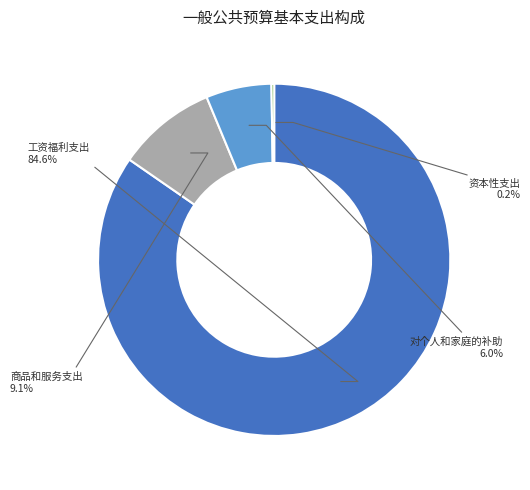

Is there any slice that represents more than half of the pie?

Yes